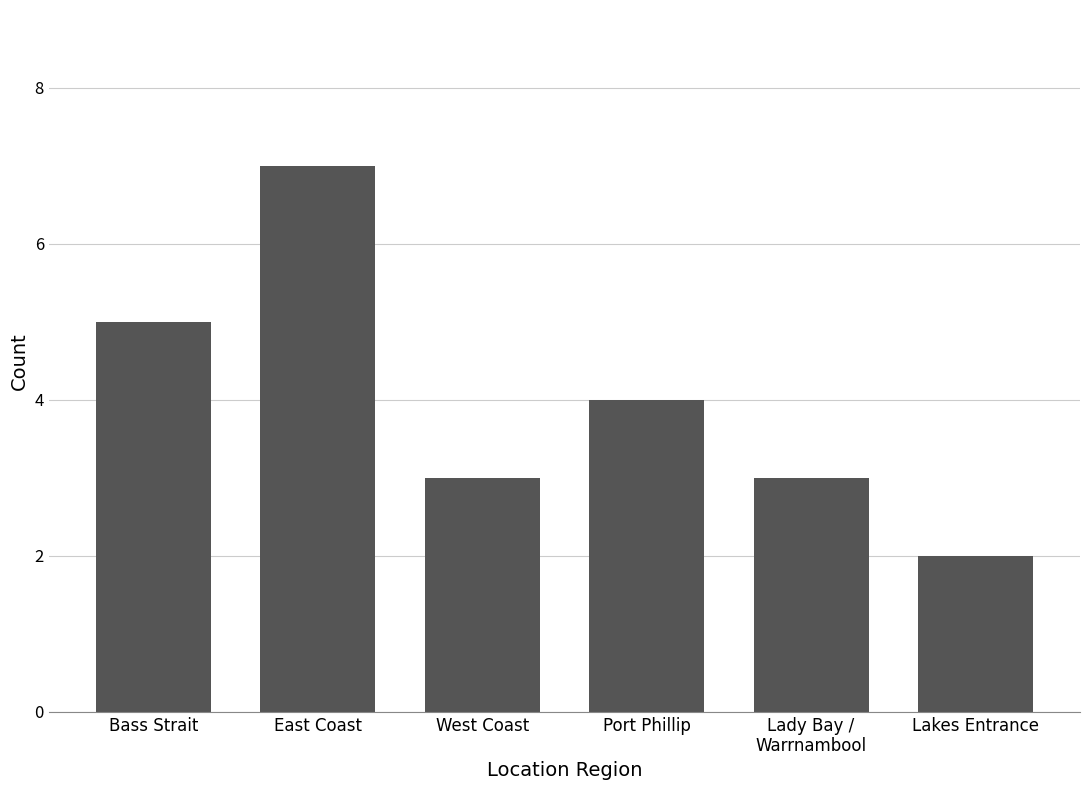

Approximately how many times larger is the value at Bass Strait compared to East Coast?

0.7